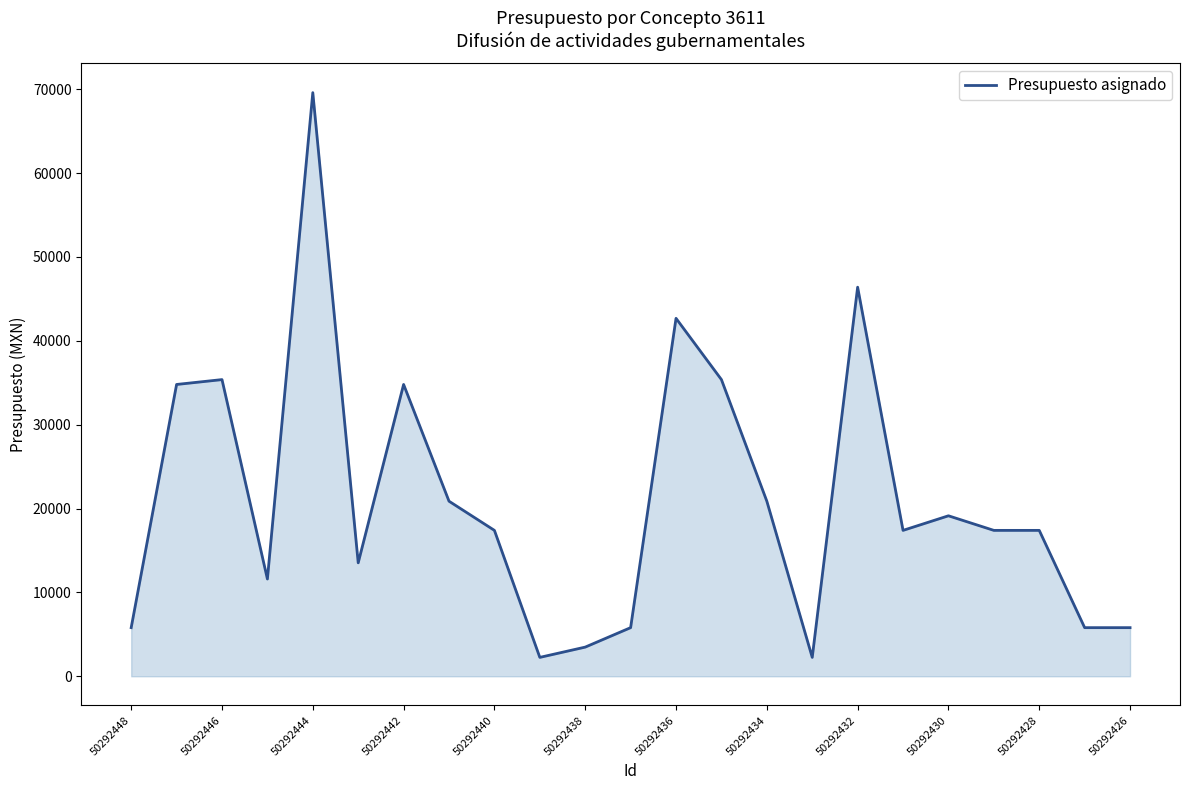

What is the minimum value shown in the chart?

2255